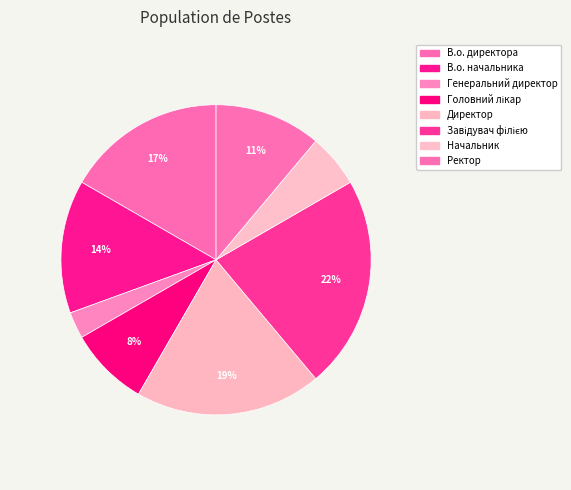

To the nearest percent, what is the average slice percentage?

12%